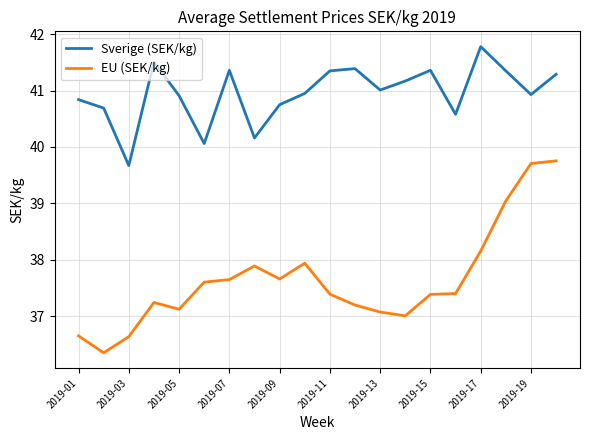

List the series in order of their peak value, lowest first.

EU (SEK/kg), Sverige (SEK/kg)